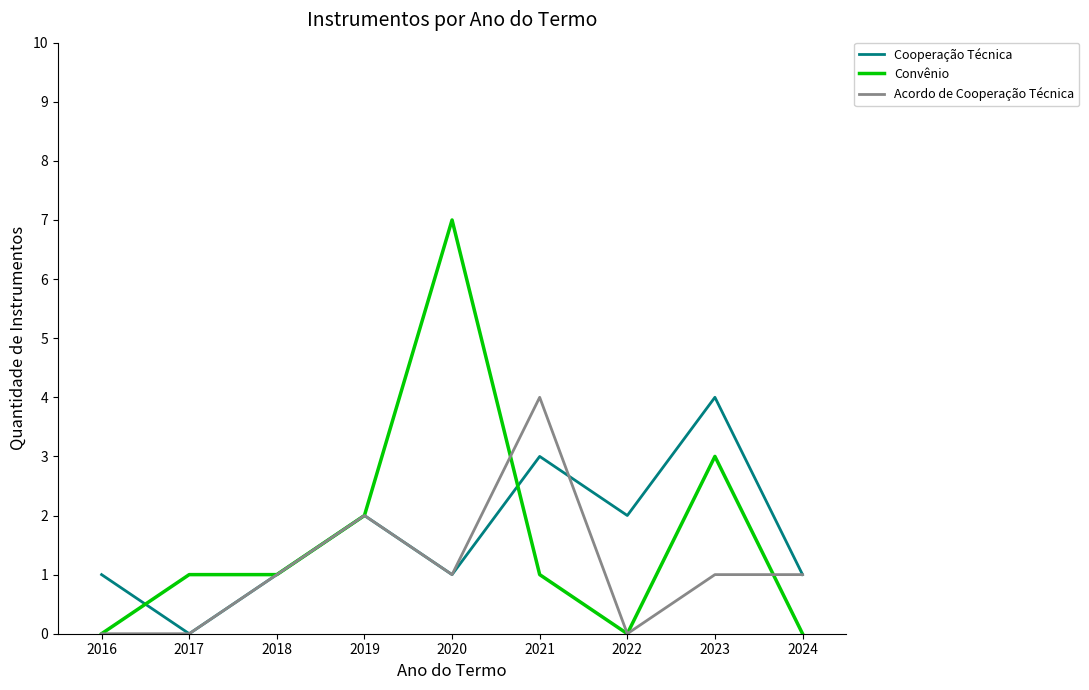

At which label does Convênio reach its peak?

2020